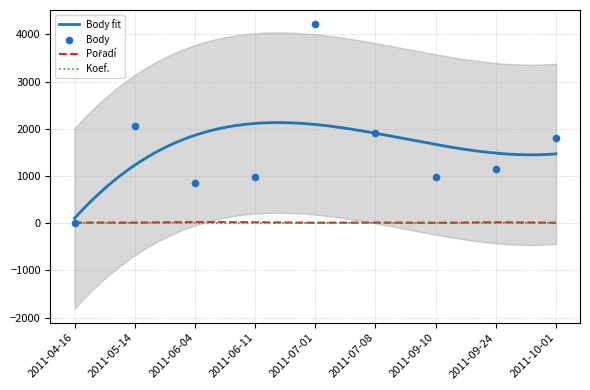

What is the total value across all series at 2011-06-04?

877